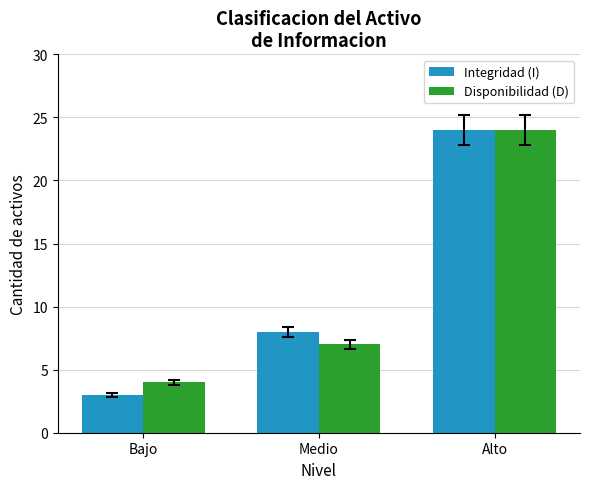

Which label corresponds to the smallest value in the chart?

Bajo